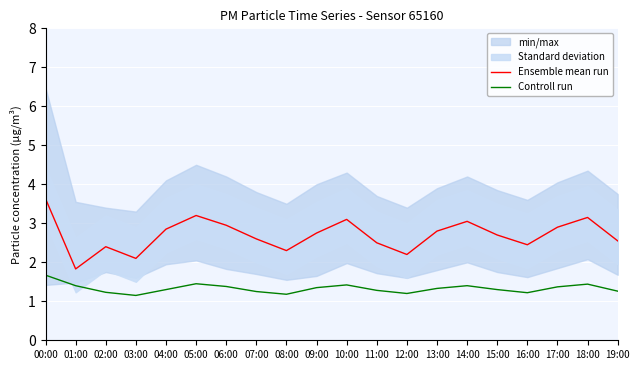

What is the minimum value for Ensemble mean run?

1.8